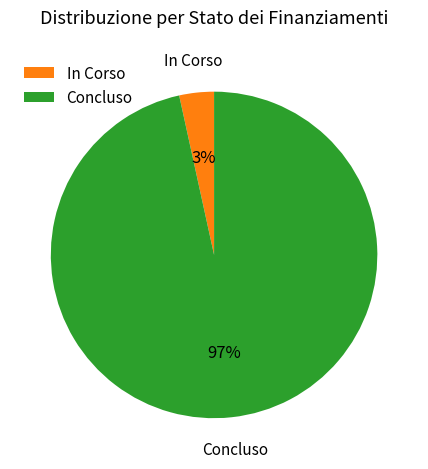

Is there a majority slice in this chart?

Yes